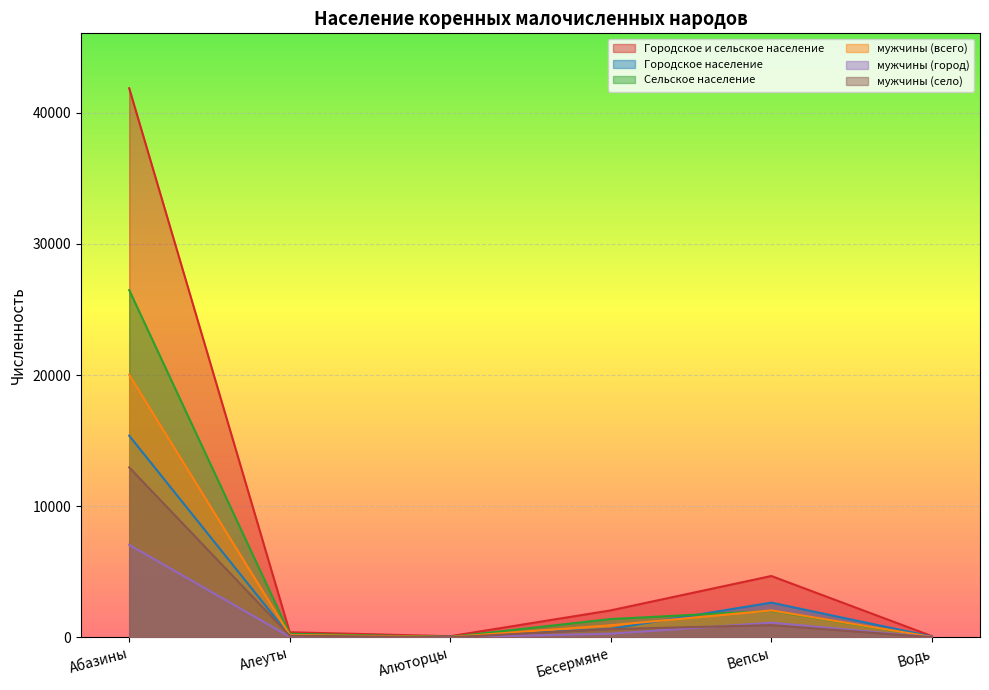

True or false: Сельское население and мужчины (город) cross at least once.

False